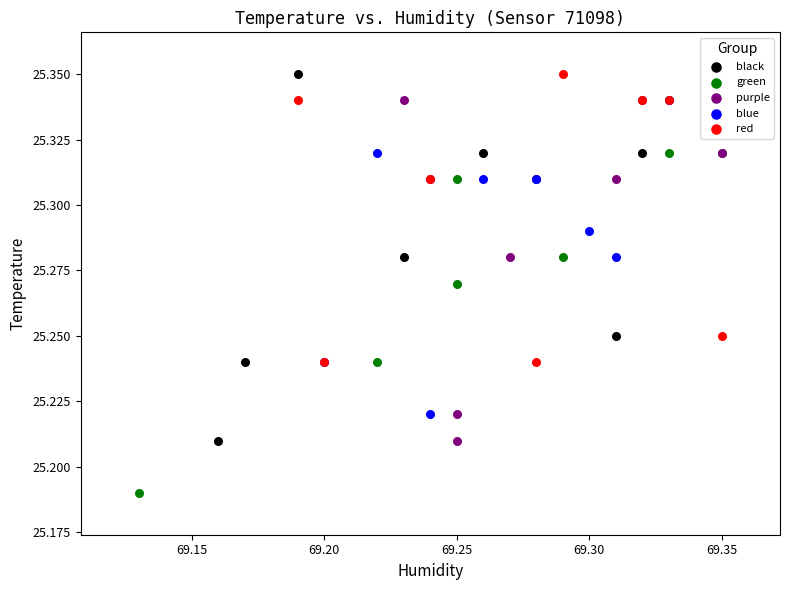

Which series reaches the minimum Y coordinate?

green